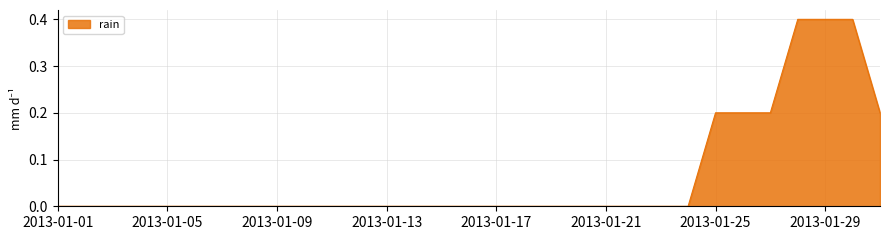

What is the greatest value displayed?

0.4